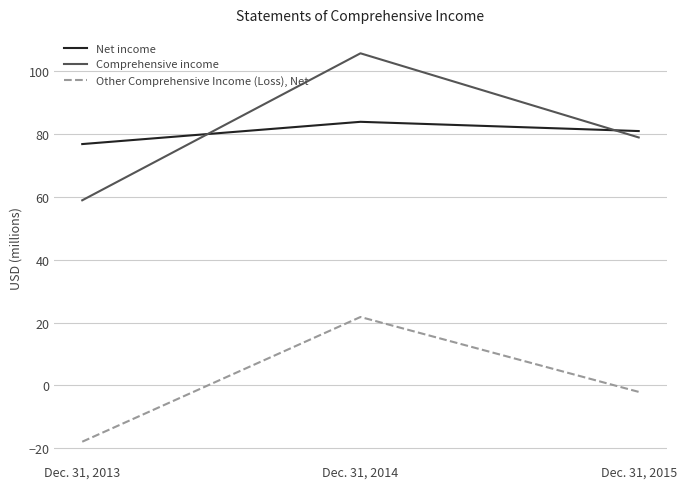

Reading left to right, transcribe all the data shown in this chart.

Net income: 76.9	84.0	81.0
Comprehensive income: 59.0	105.8	79.0
Other Comprehensive Income (Loss), Net: -17.9	21.8	-2.0